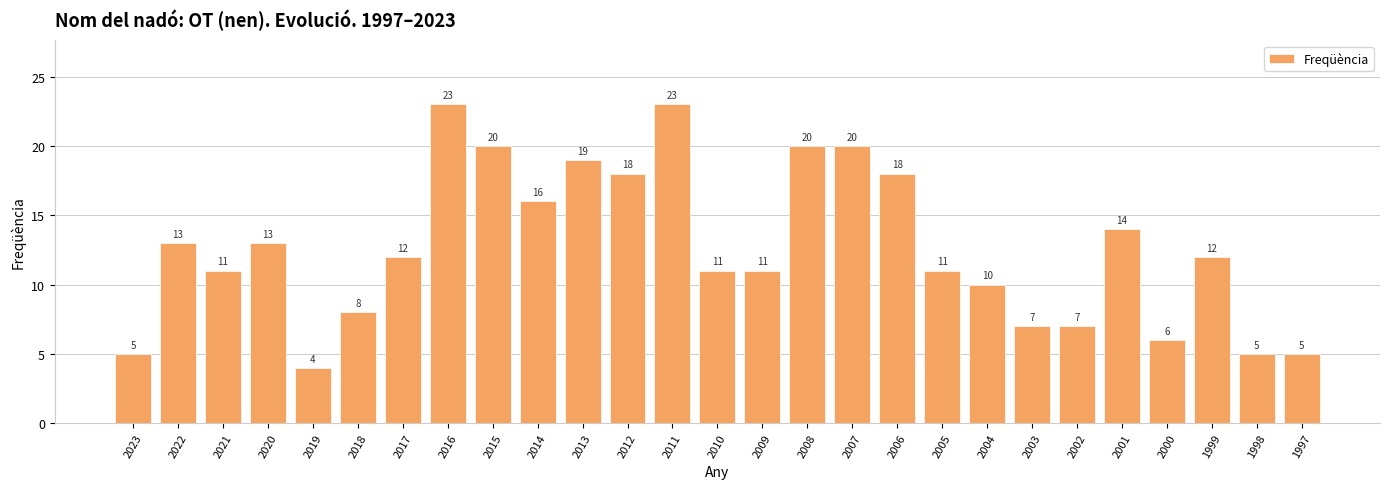

What value does the data have at 2010?

11